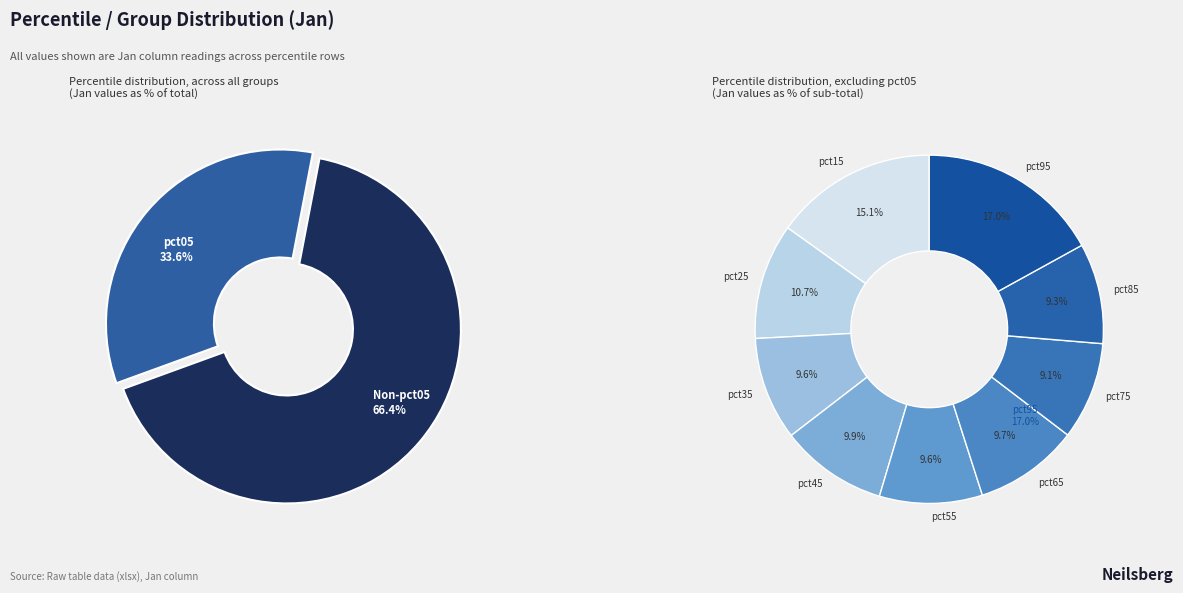

Which slice is the smallest?

pct75